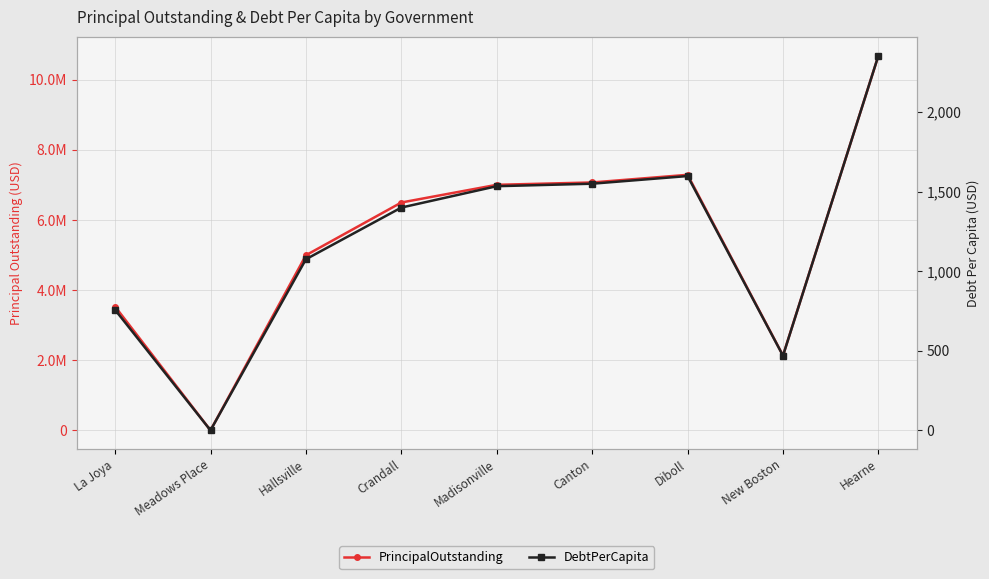

What is the label of the 5th point from the left?

Madisonville